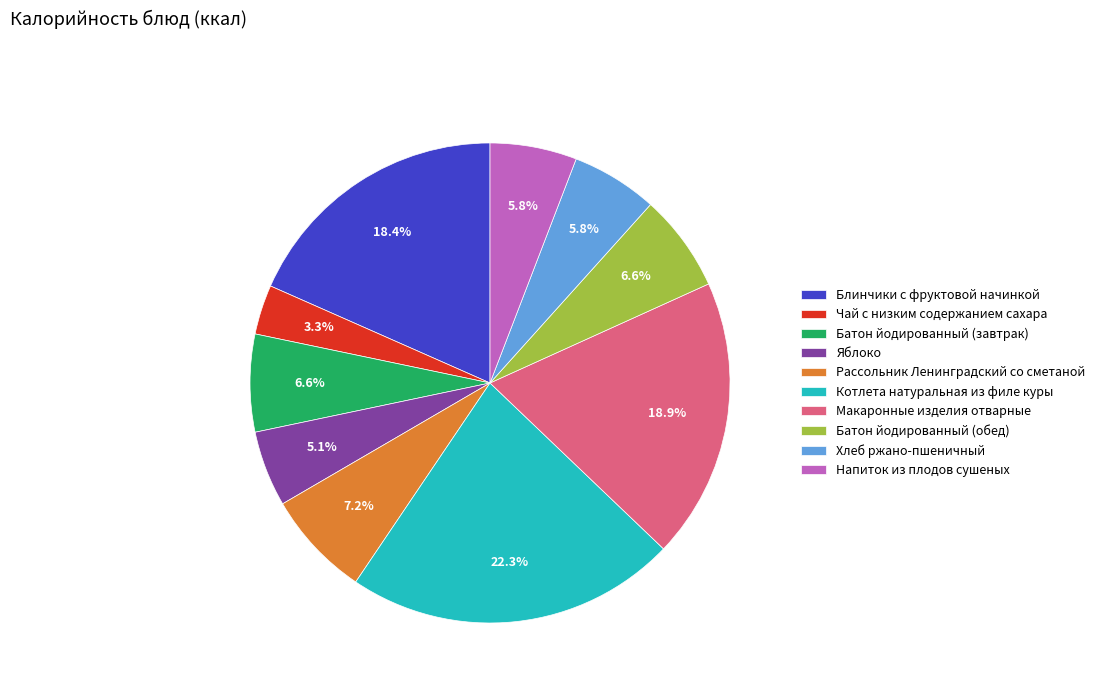

What percentage is the Макаронные изделия отварные slice, to the nearest percent?

19%